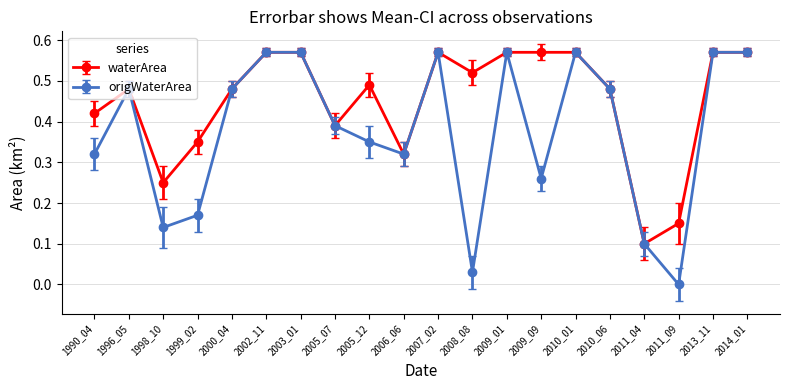

Which category has the lowest value across all series?

2011_09